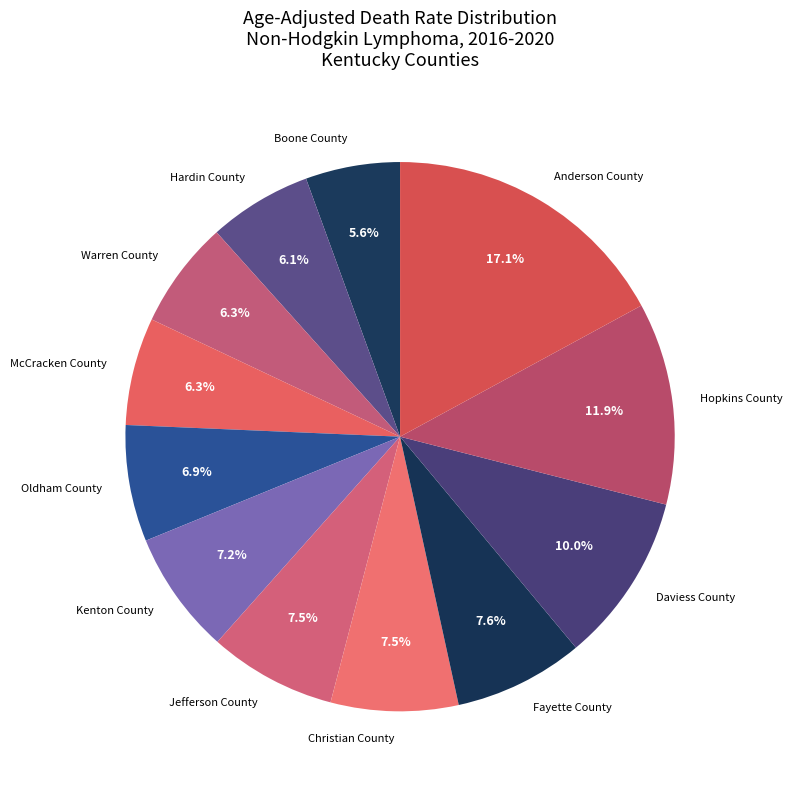

What portion of the pie excludes Fayette County?

92.4%